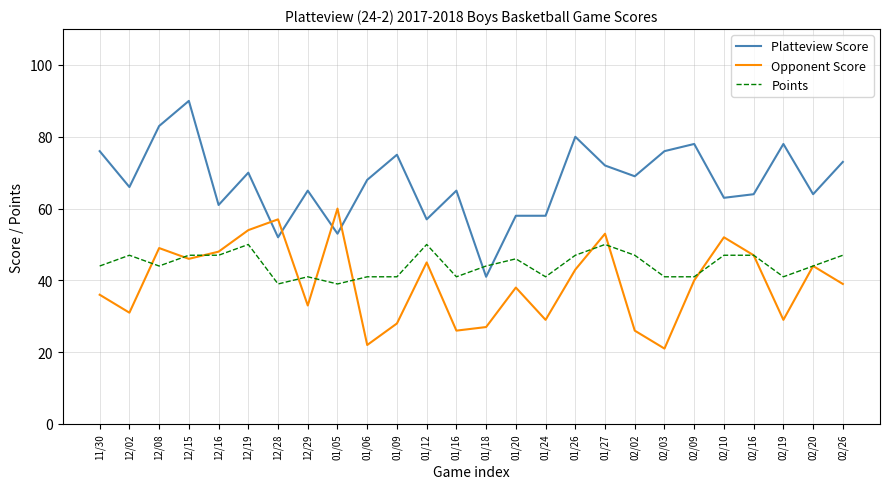

Which series has the largest total across all categories?

Platteview Score